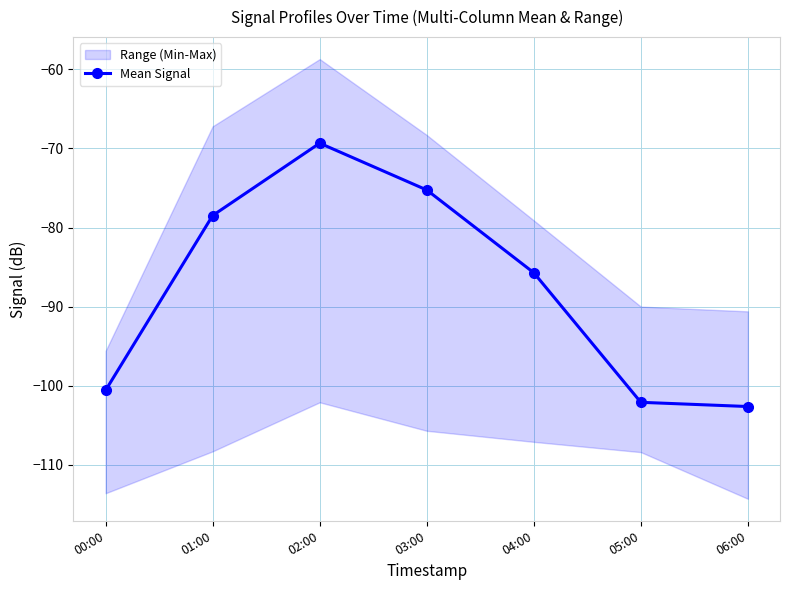

Is this an area chart (filled region under the line)?

No